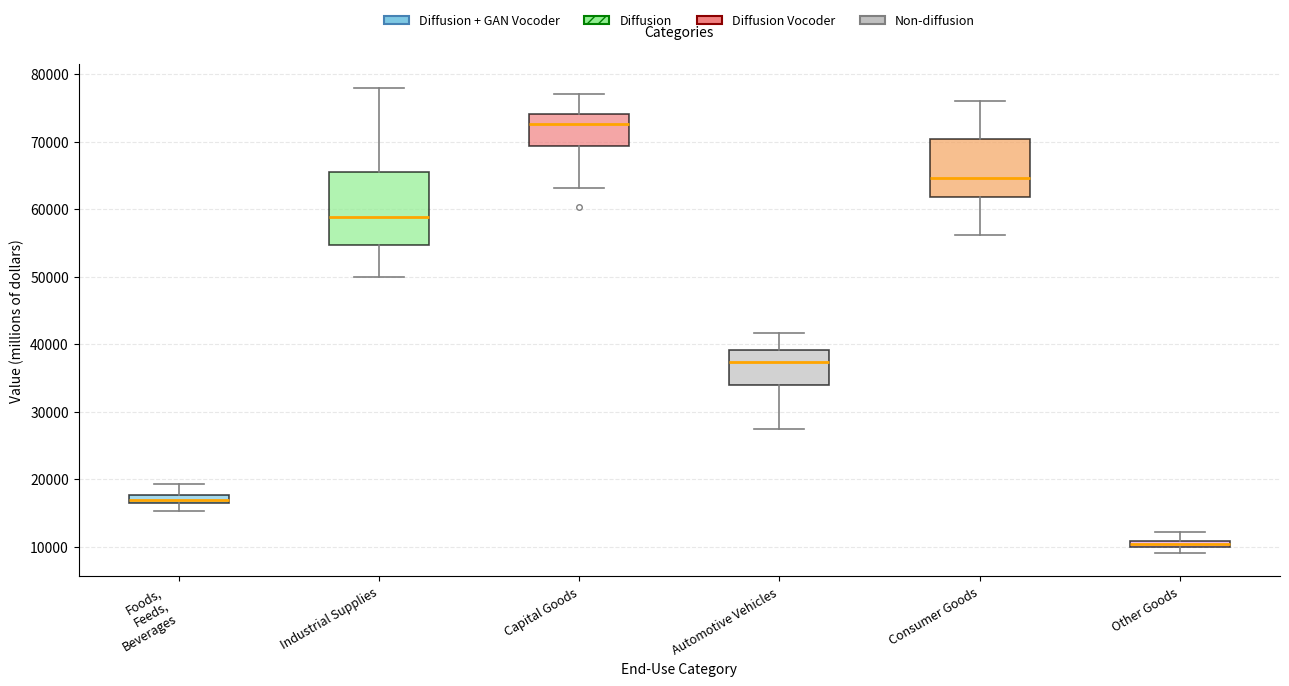

Comparing the boxes themselves (not the whiskers), which one is the tallest?

Industrial Supplies